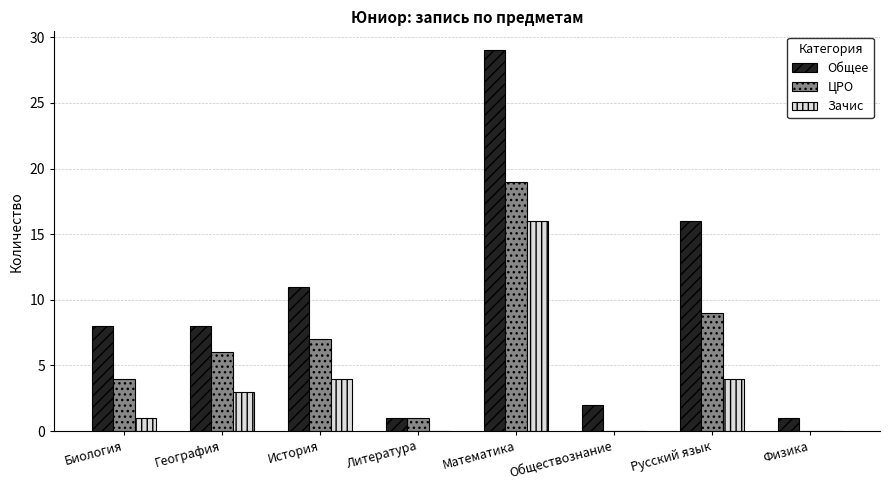

Which category has the highest value across all series?

Математика